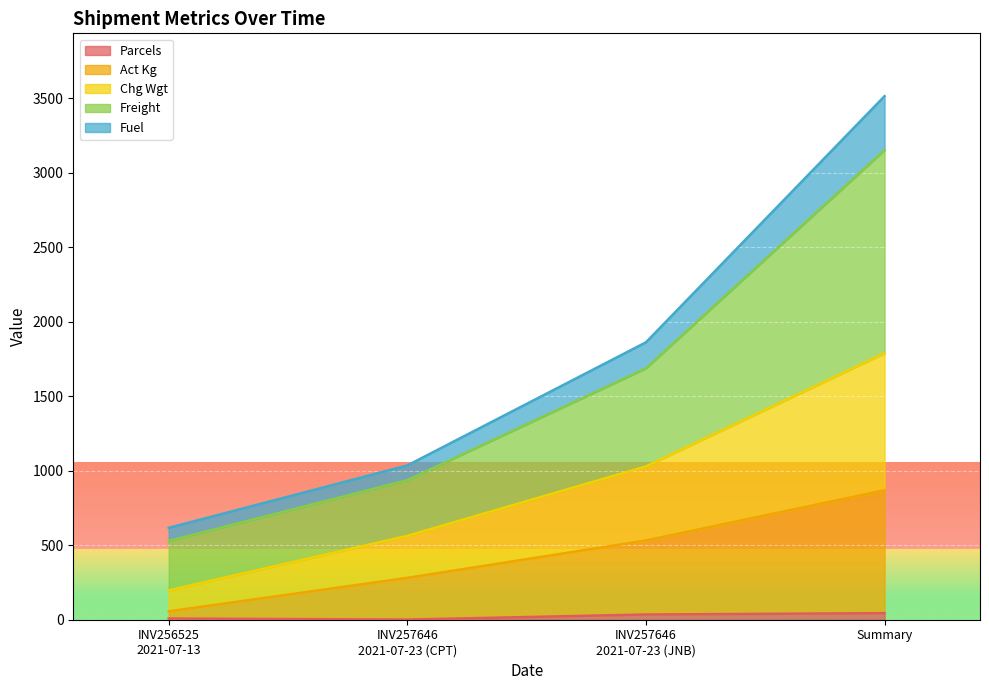

At which category is the sum across all series the highest?

Summary